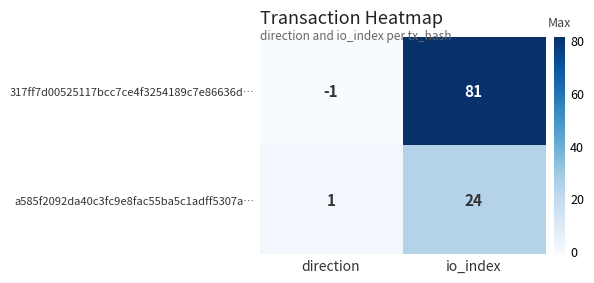

Count the number of data series in this chart.

2